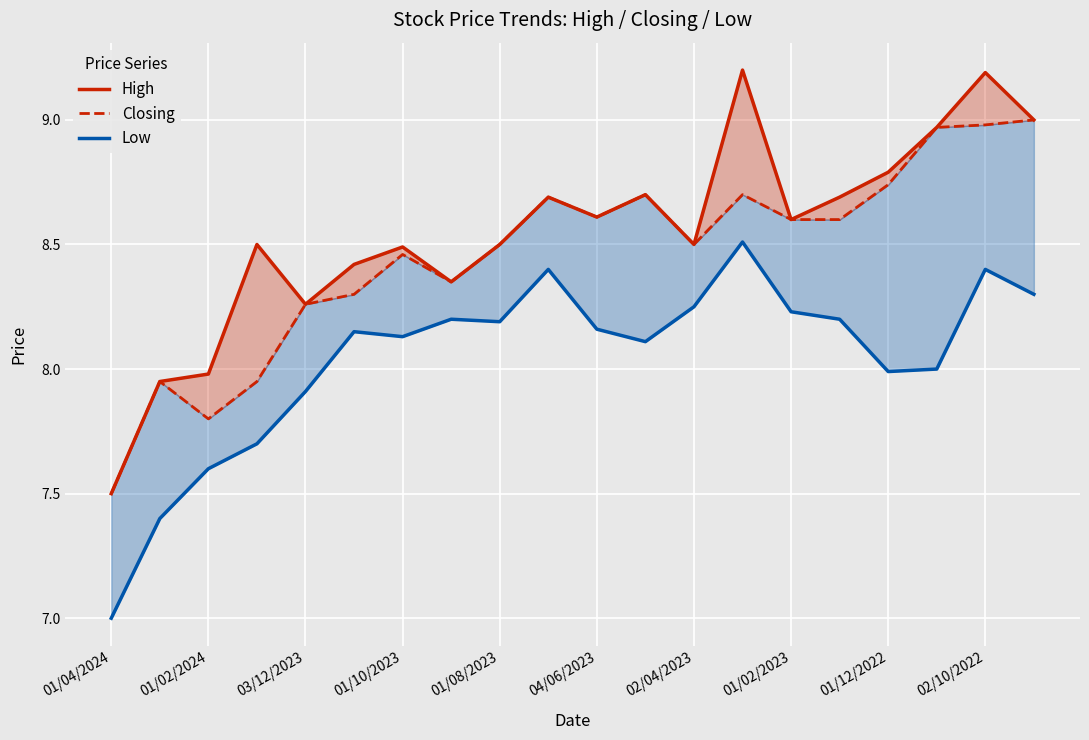

True or false: Low and Closing intersect in this chart.

False